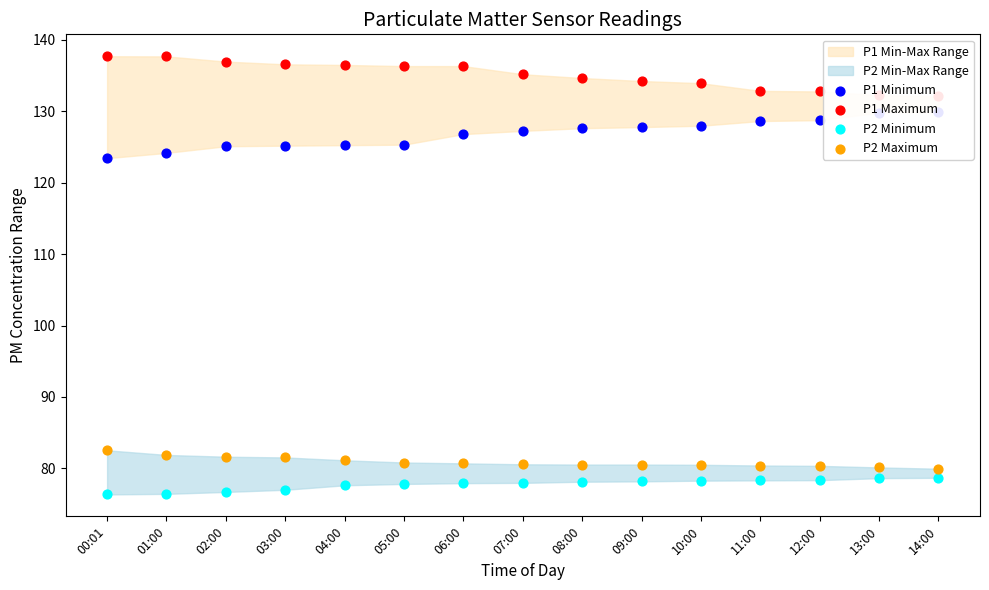

Is the value of P2 Minimum at 10:00 greater than the value of P2 Maximum at 09:00?

No